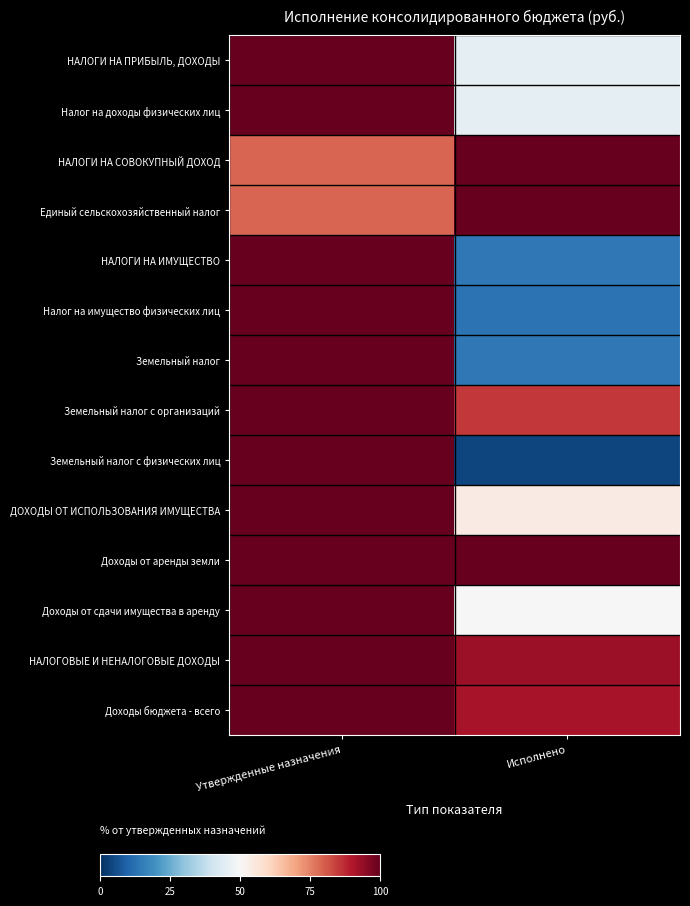

Reading right to left, extract all data points from this chart.

НАЛОГИ НА ПРИБЫЛЬ, ДОХОДЫ: Исполнено=45.4	Утвержденные назначения=100.0
Налог на доходы физических лиц: Исполнено=45.4	Утвержденные назначения=100.0
НАЛОГИ НА СОВОКУПНЫЙ ДОХОД: Исполнено=100.0	Утвержденные назначения=79.0
Единый сельскохозяйственный налог: Исполнено=100.0	Утвержденные назначения=79.0
НАЛОГИ НА ИМУЩЕСТВО: Исполнено=14.4	Утвержденные назначения=100.0
Налог на имущество физических лиц: Исполнено=13.0	Утвержденные назначения=100.0
Земельный налог: Исполнено=14.4	Утвержденные назначения=100.0
Земельный налог с организаций: Исполнено=85.3	Утвержденные назначения=100.0
Земельный налог с физических лиц: Исполнено=4.0	Утвержденные назначения=100.0
ДОХОДЫ ОТ ИСПОЛЬЗОВАНИЯ ИМУЩЕСТВА: Исполнено=54.3	Утвержденные назначения=100.0
Доходы от аренды земли: Исполнено=99.9	Утвержденные назначения=100.0
Доходы от сдачи имущества в аренду: Исполнено=50.0	Утвержденные назначения=100.0
НАЛОГОВЫЕ И НЕНАЛОГОВЫЕ ДОХОДЫ: Исполнено=92.9	Утвержденные назначения=100.0
Доходы бюджета - всего: Исполнено=91.1	Утвержденные назначения=100.0